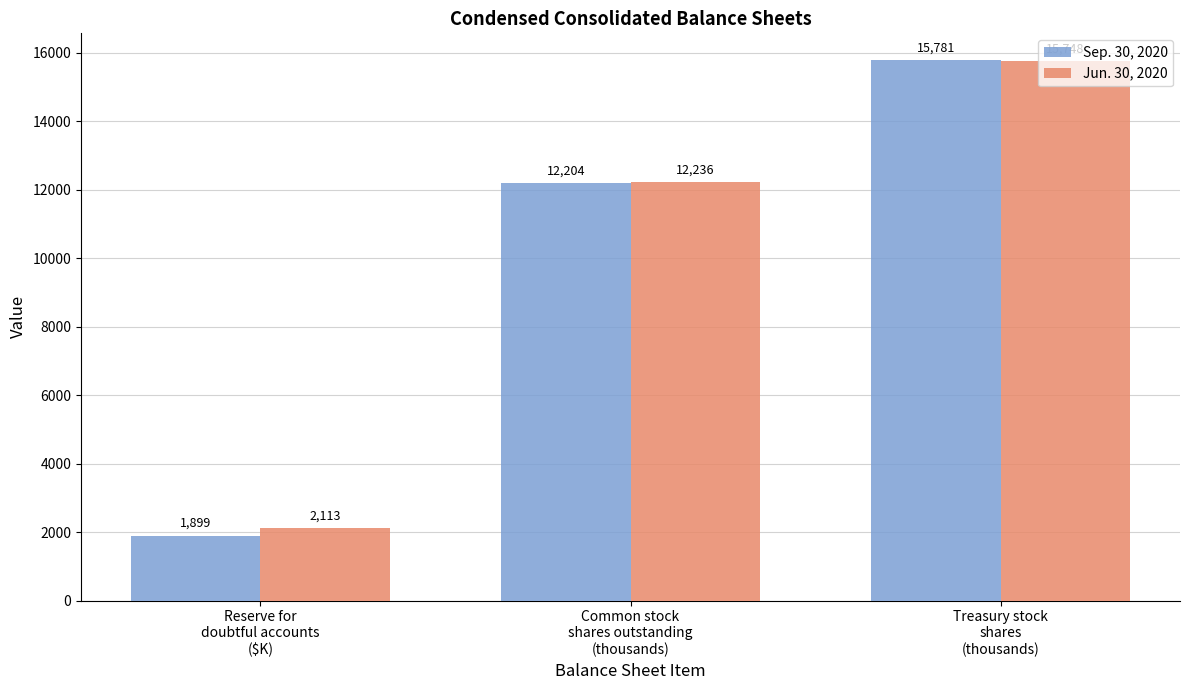

Which series has the widest spread of values?

Sep. 30, 2020